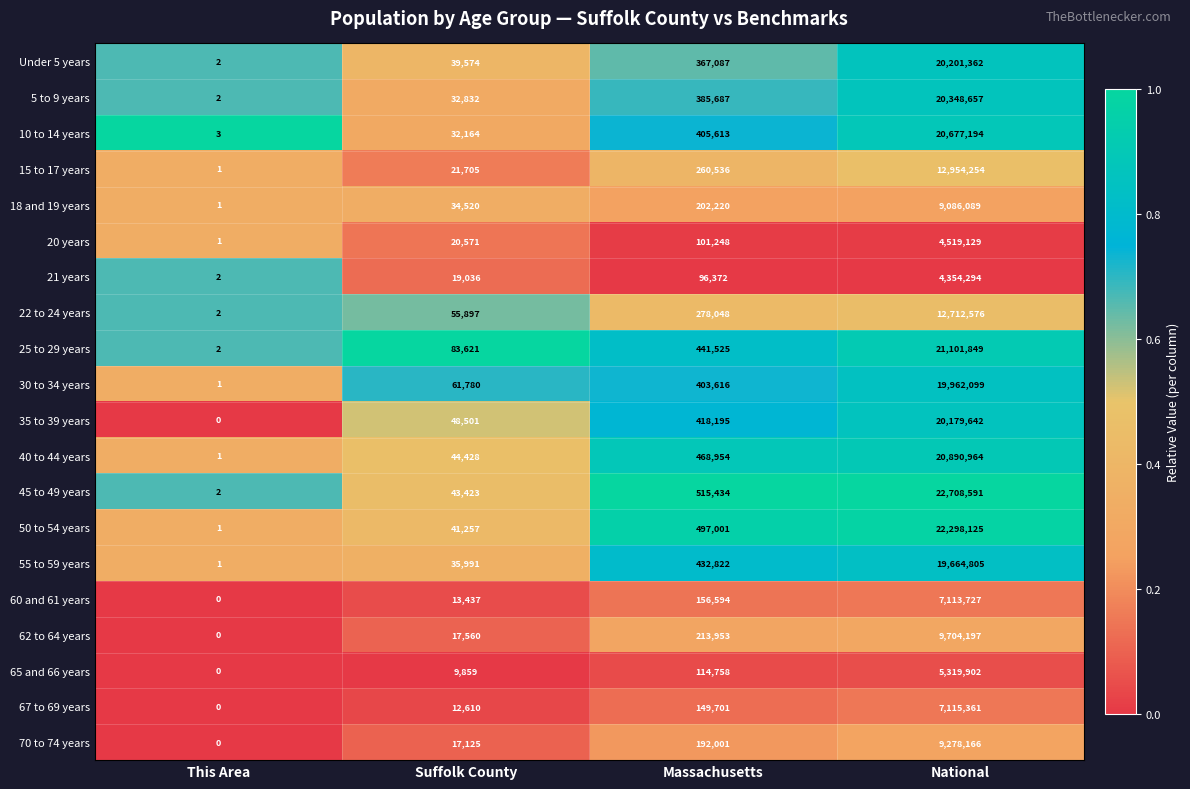

What is the total value across all series at National?

290190983